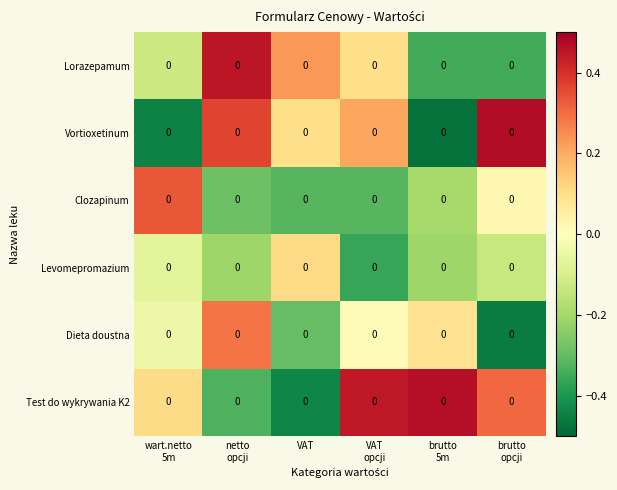

At VAT, list the series in order from smallest to largest.

Test do wykrywania K2, Clozapinum, Dieta doustna, Vortioxetinum, Levomepromazium, Lorazepamum